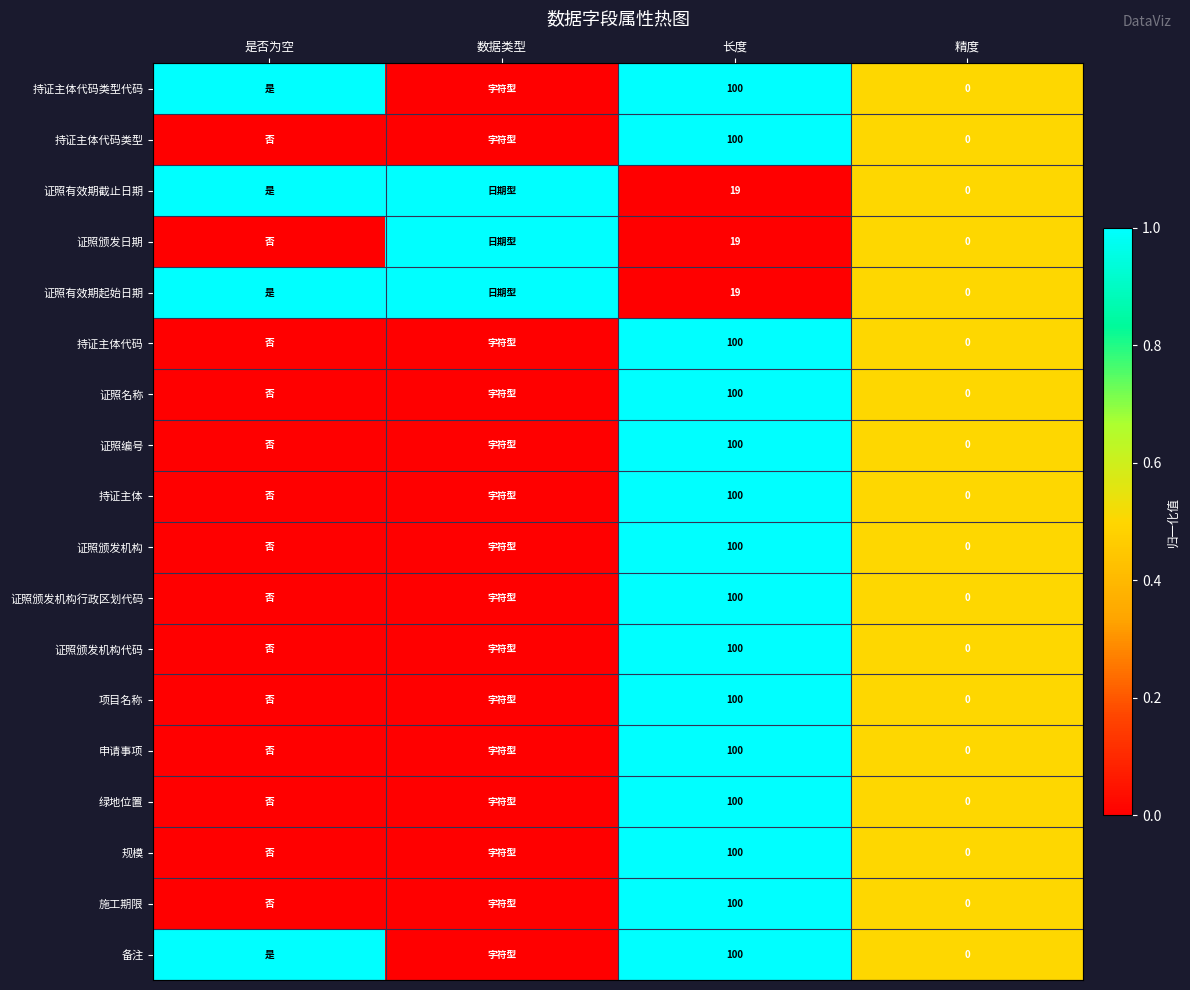

What is the spread (max minus min) of values at 长度?

81